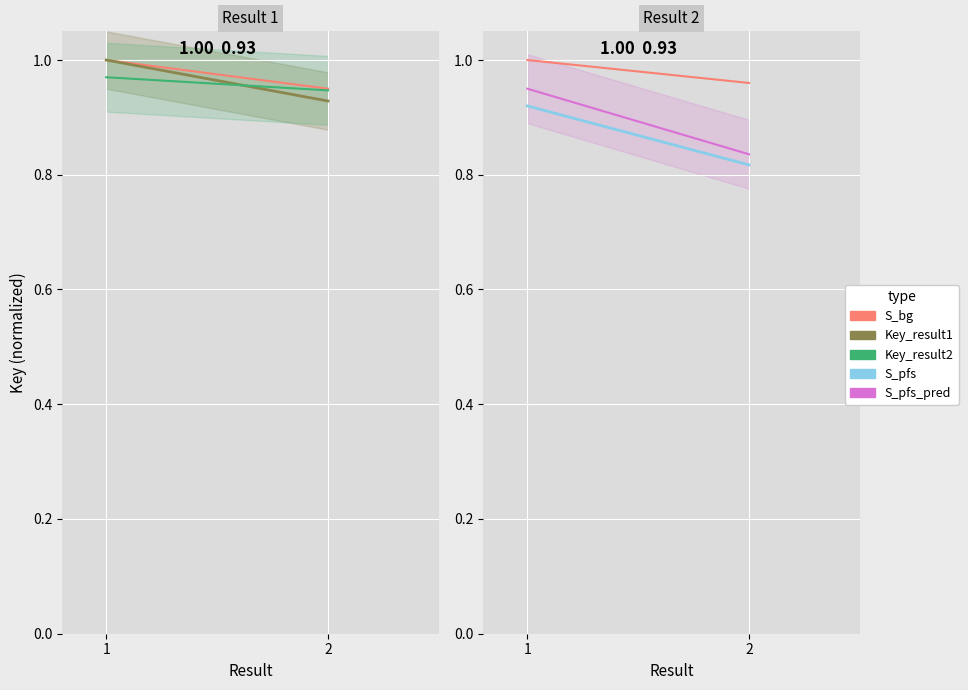

Is this an area chart (filled region under the line)?

No